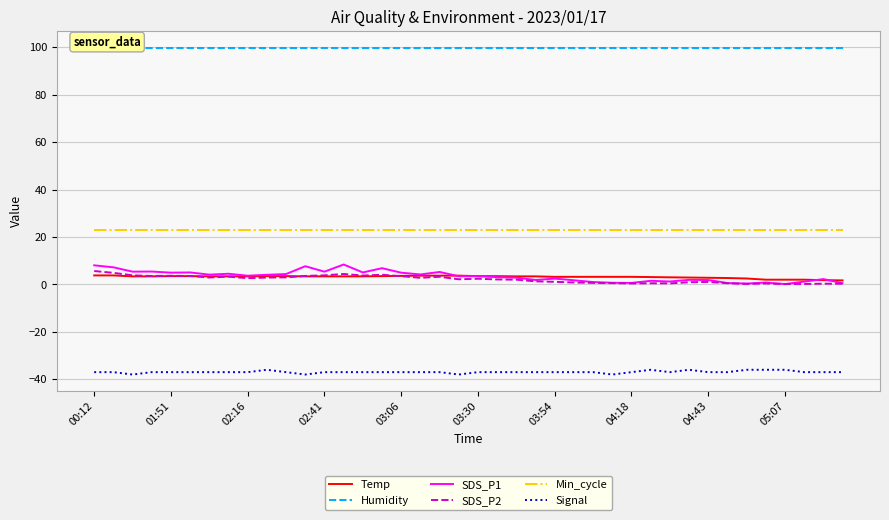

True or false: Signal and SDS_P2 cross at least once.

False